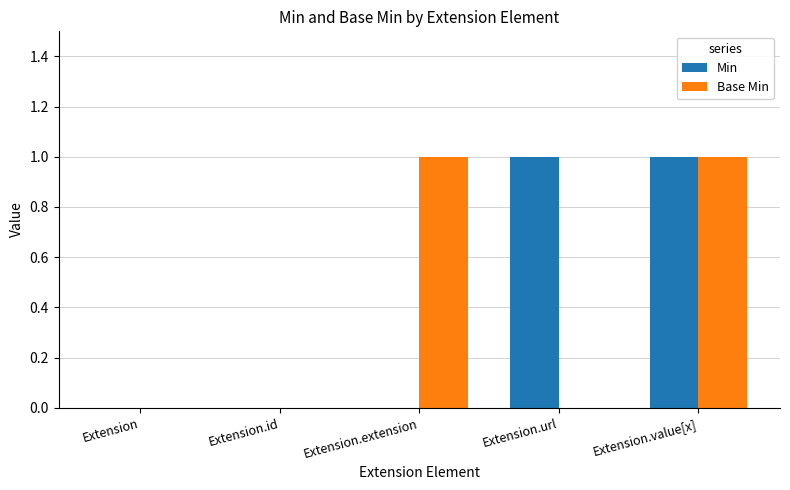

Is the value of Min at Extension.id greater than the value of Base Min at Extension.value[x]?

No